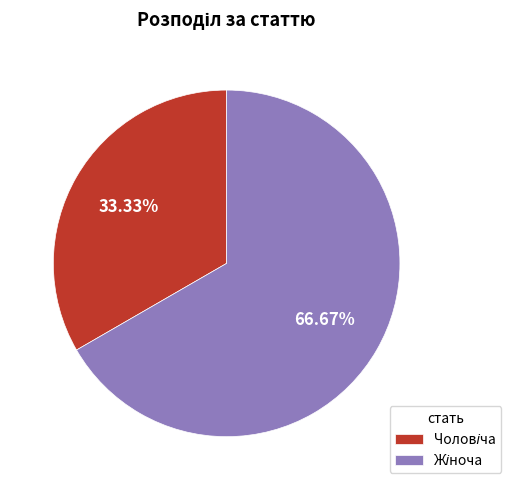

Is there a majority slice in this chart?

Yes